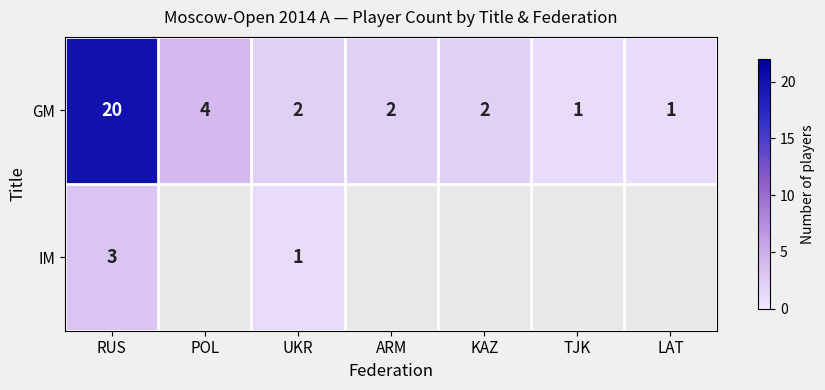

The value of GM at POL is 2.3. True or false?

False